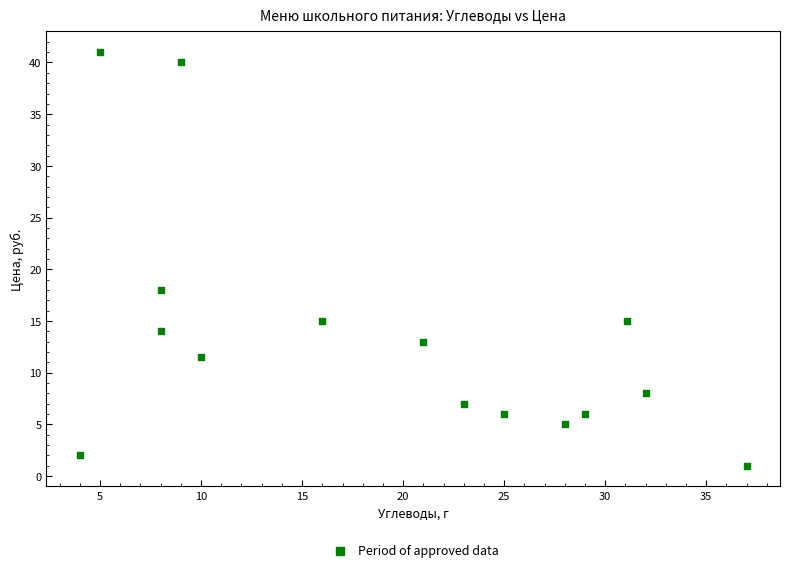

What is the range of X values (max minus min)?

33.0